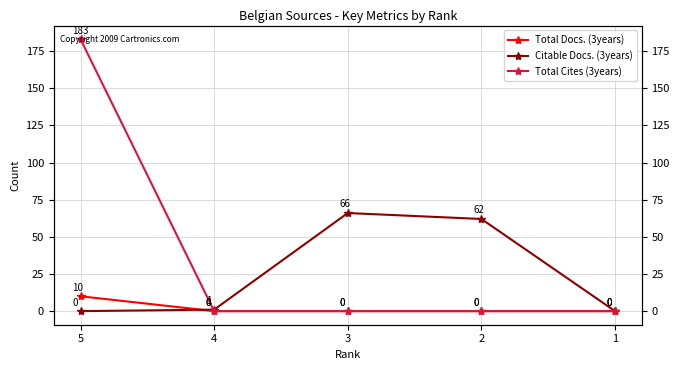

True or false: Citable Docs. (3years) has a value of 30 at 5.

False